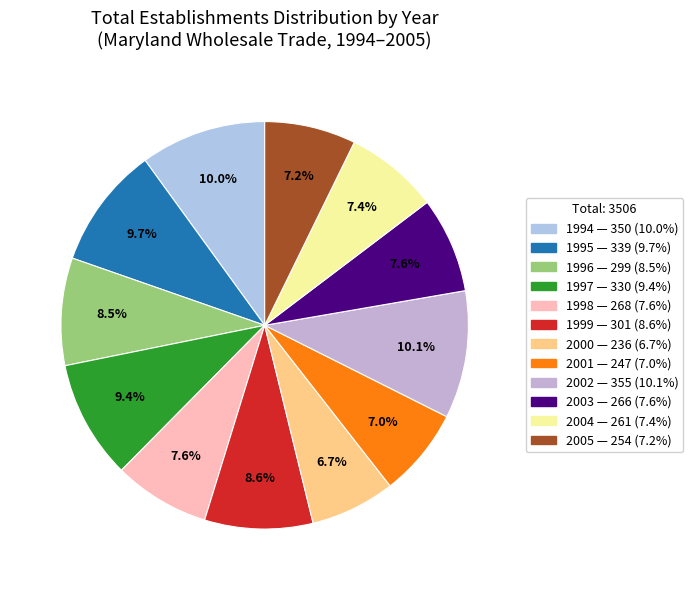

Is there a majority slice in this chart?

No